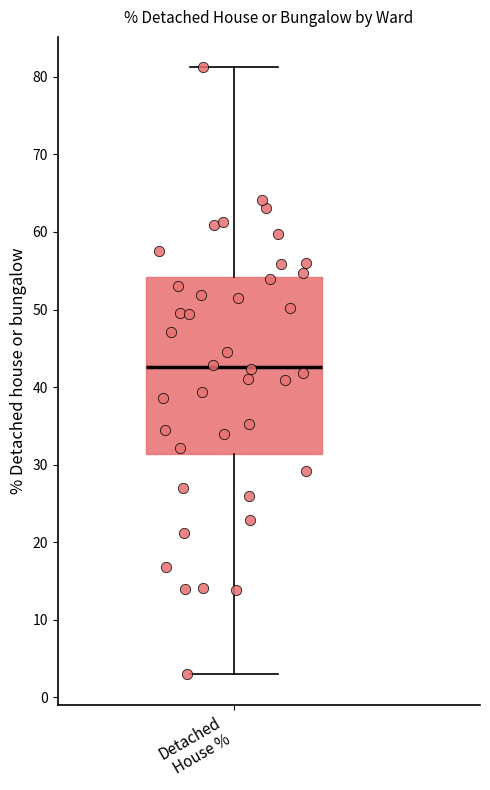

Transcribe this box plot: give where the median line is, the range the box spans, and where the two whiskers end, as read against the y-axis. The values are not printed on the chart, so give them approximately, as read against the axis.

median 43, box 31 to 54, whiskers 3 to 81